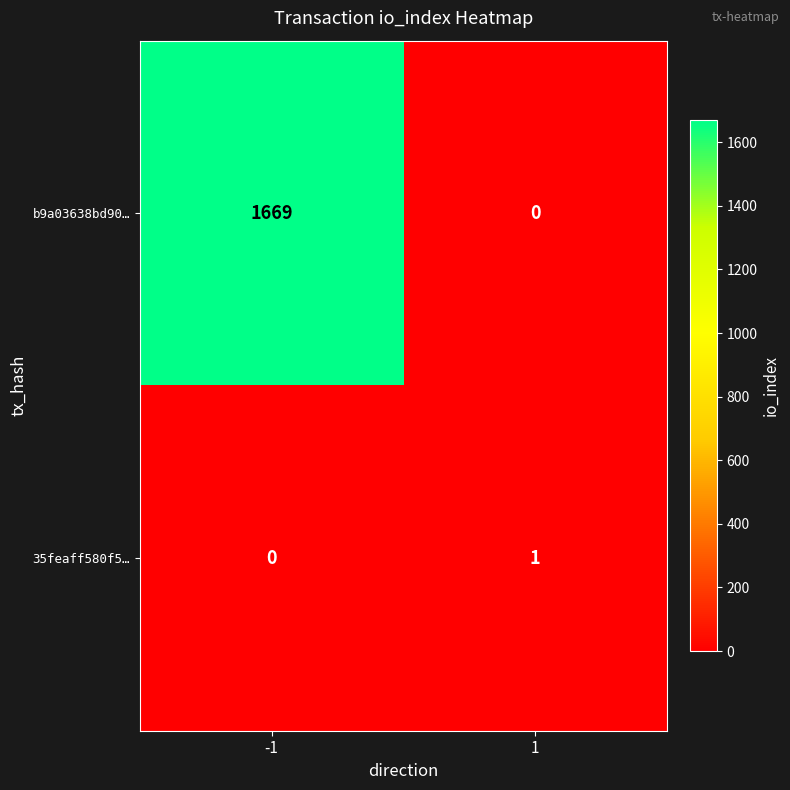

Read the b9a03638bd90… value at -1.

1669